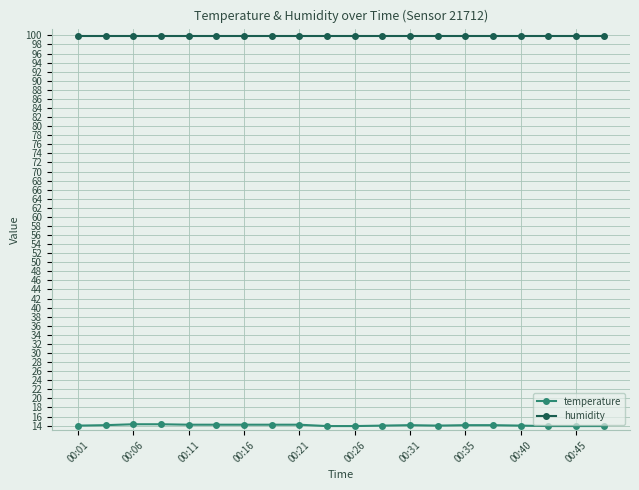

True or false: temperature has more than 0 interior local peaks.

True